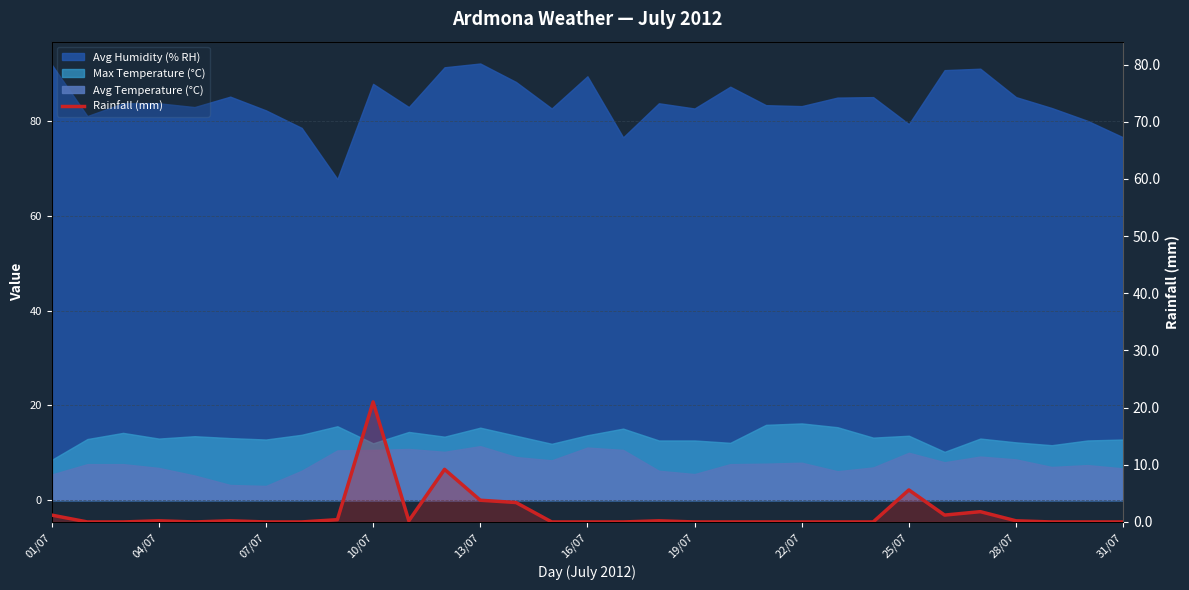

What position from the left is 04/07?

2